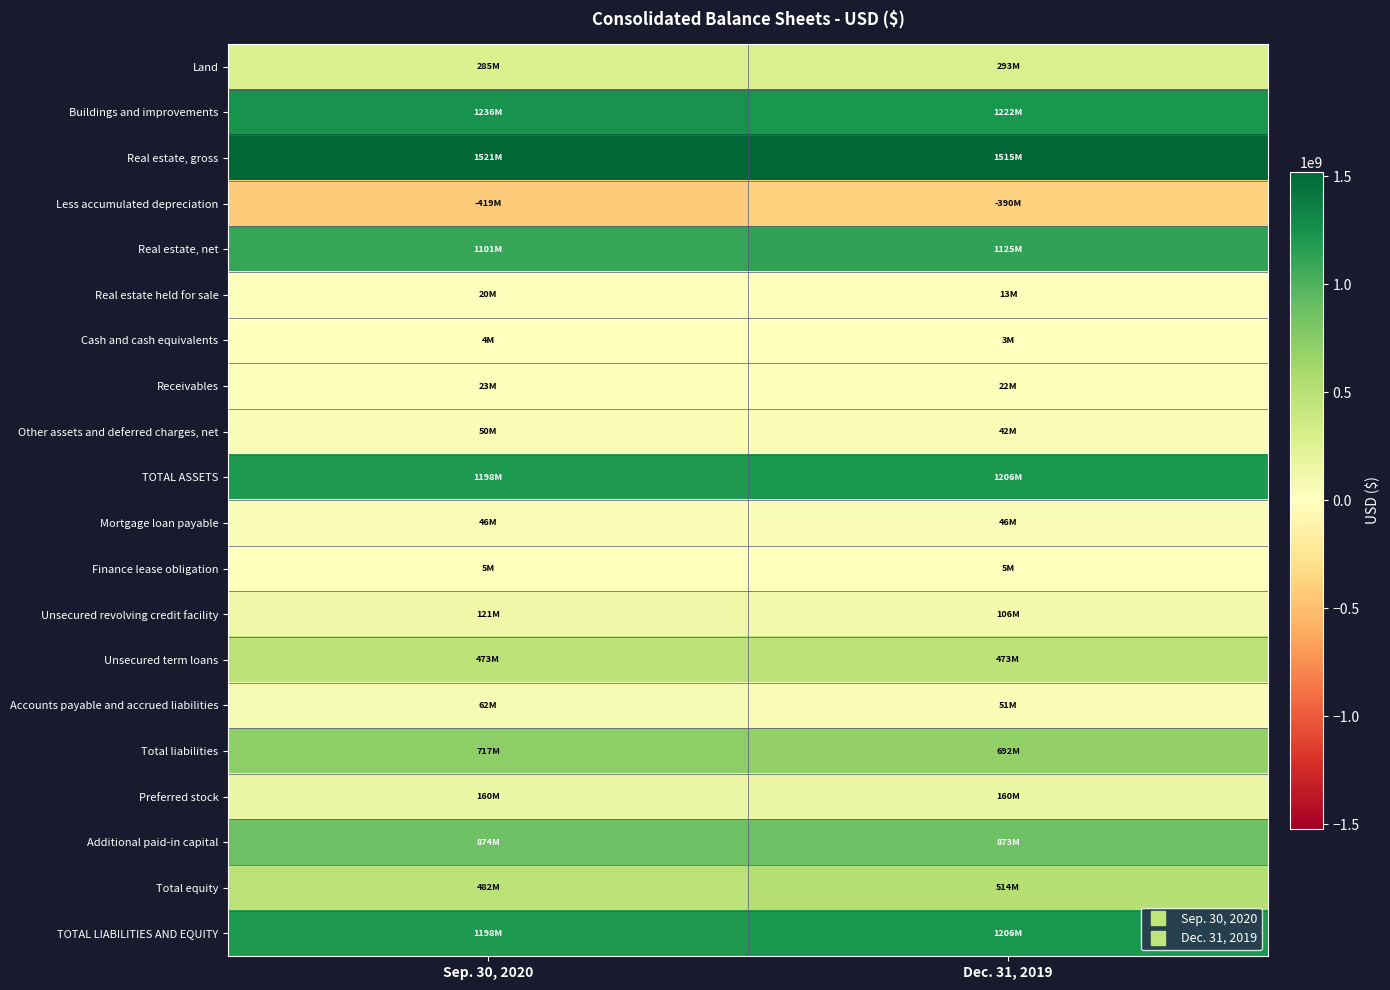

What is the total value across all series at Dec. 31, 2019?

9176393000